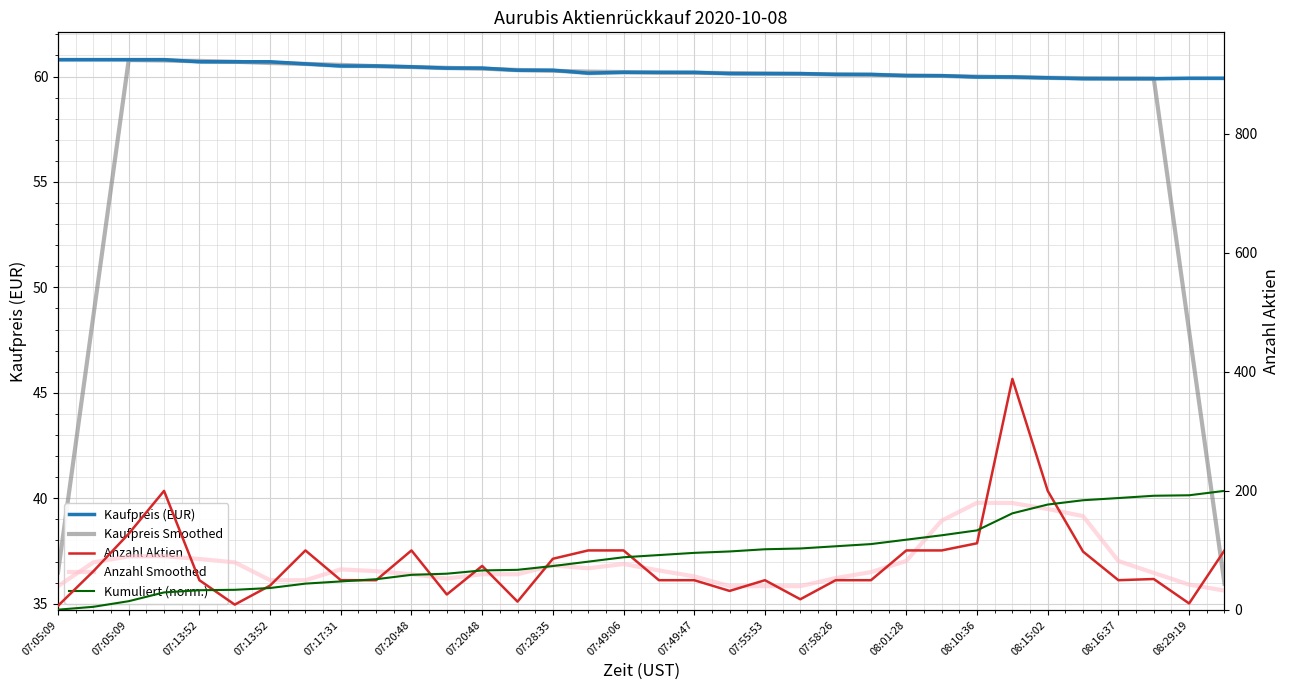

Which category has the lowest value across all series?

07:05:09